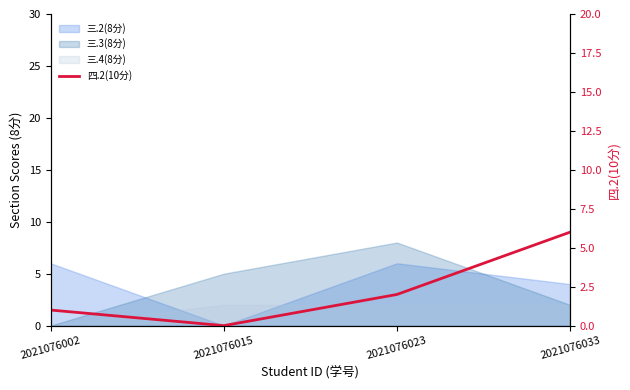

The value at 2021076002 is 1. True or false?

True